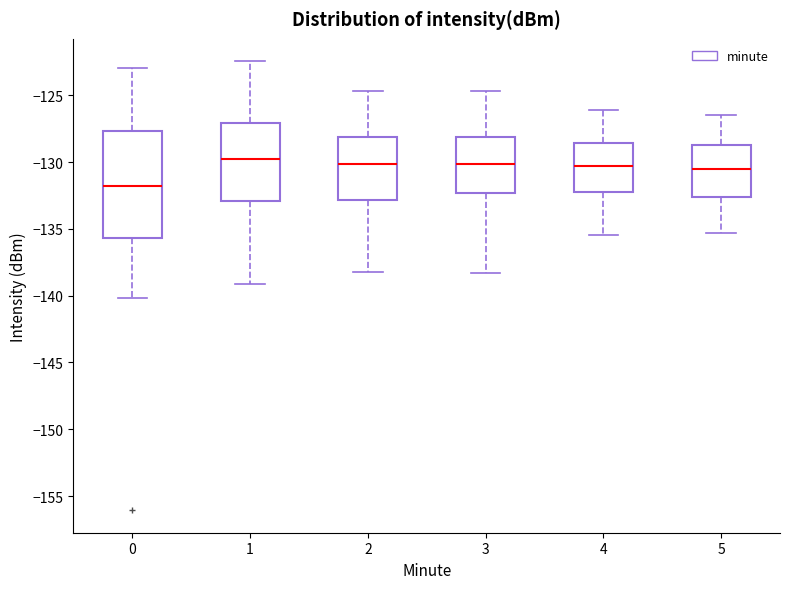

Where does the upper whisker of the box at x = 1 end on the y-axis? The values are not printed on the chart, so give them approximately, as read against the axis.

-122.5